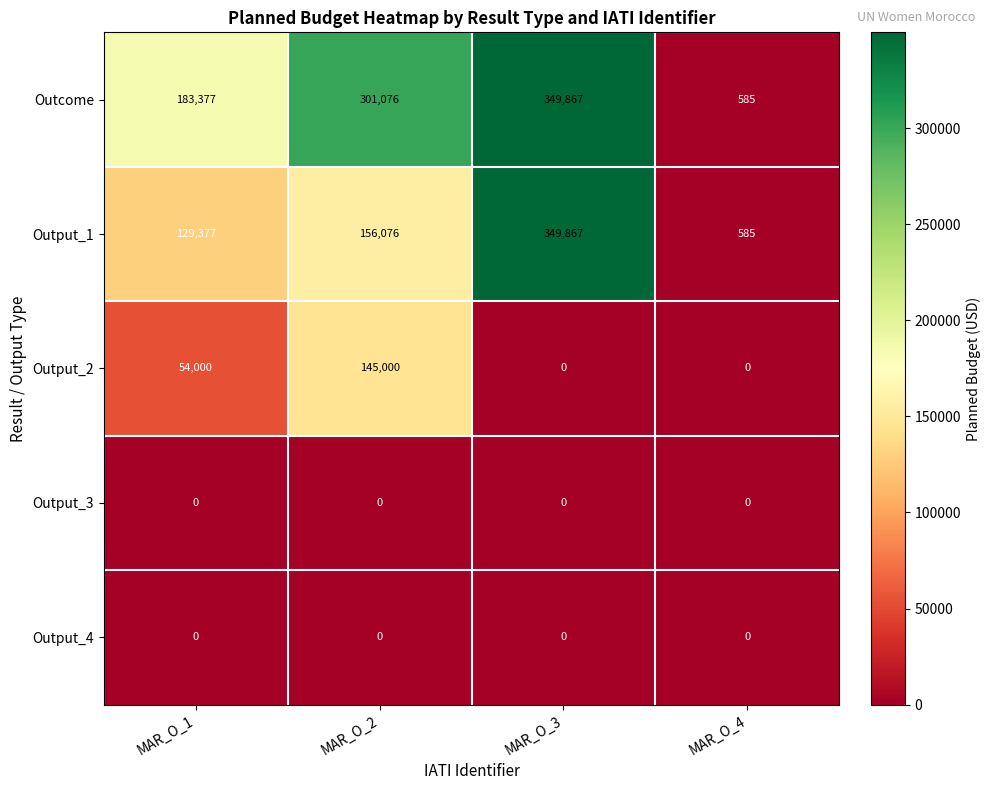

Reading left to right, what are all the values shown in this chart?

Outcome: MAR_O_1=183377	MAR_O_2=301076	MAR_O_3=349867	MAR_O_4=585
Output_1: MAR_O_1=129377	MAR_O_2=156076	MAR_O_3=349867	MAR_O_4=585
Output_2: MAR_O_1=54000	MAR_O_2=145000	MAR_O_3=0	MAR_O_4=0
Output_3: MAR_O_1=0	MAR_O_2=0	MAR_O_3=0	MAR_O_4=0
Output_4: MAR_O_1=0	MAR_O_2=0	MAR_O_3=0	MAR_O_4=0